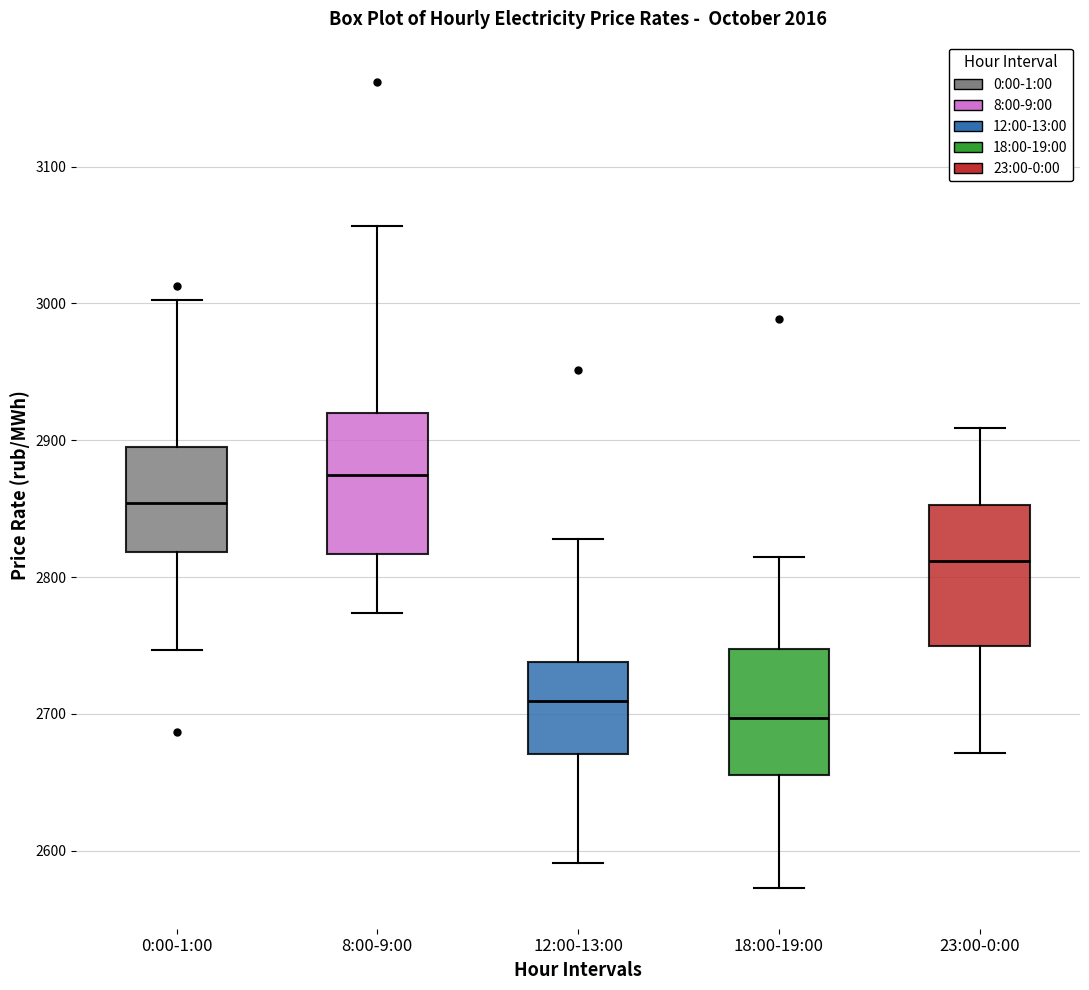

Reading left to right, transcribe this box plot: for each box, give where its median line is, the range the box spans, and where its two whiskers end, as read against the y-axis. The values are not printed on the chart, so give them approximately, as read against the axis.

0:00-1:00: median 2850, box 2820 to 2900, whiskers 2750 to 3000
8:00-9:00: median 2870, box 2820 to 2920, whiskers 2770 to 3060
12:00-13:00: median 2710, box 2670 to 2740, whiskers 2590 to 2830
18:00-19:00: median 2700, box 2660 to 2750, whiskers 2570 to 2810
23:00-0:00: median 2810, box 2750 to 2850, whiskers 2670 to 2910